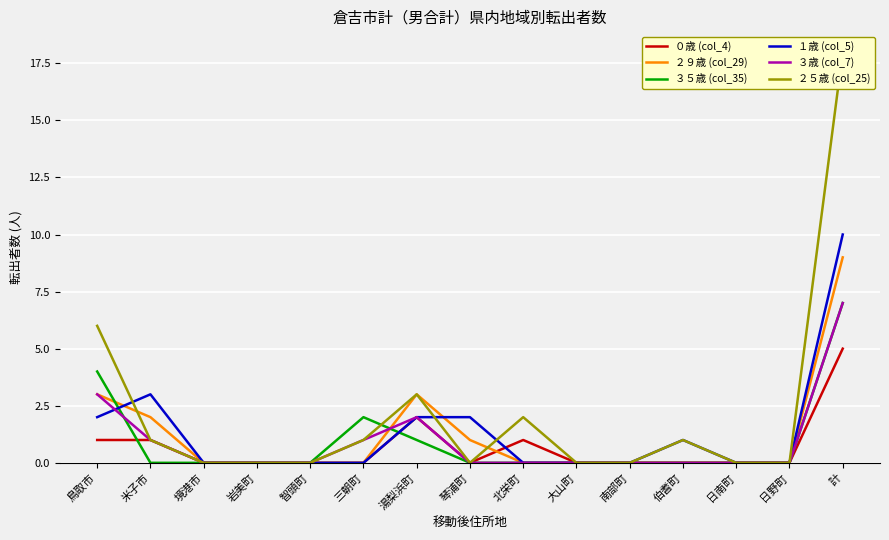

What is the difference between the maximum and second lowest values in the ３歳 (col_7) series?

7